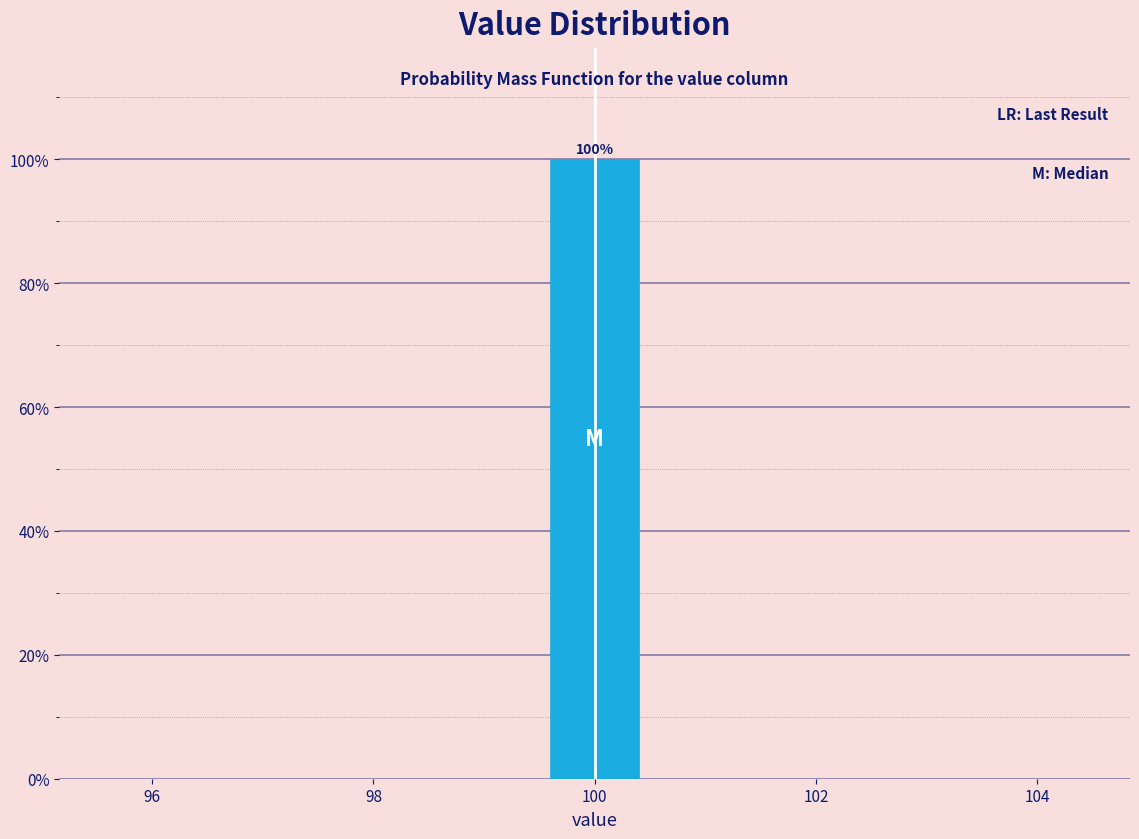

Which range on the x-axis has the tallest bar?

99.5 to 100.5